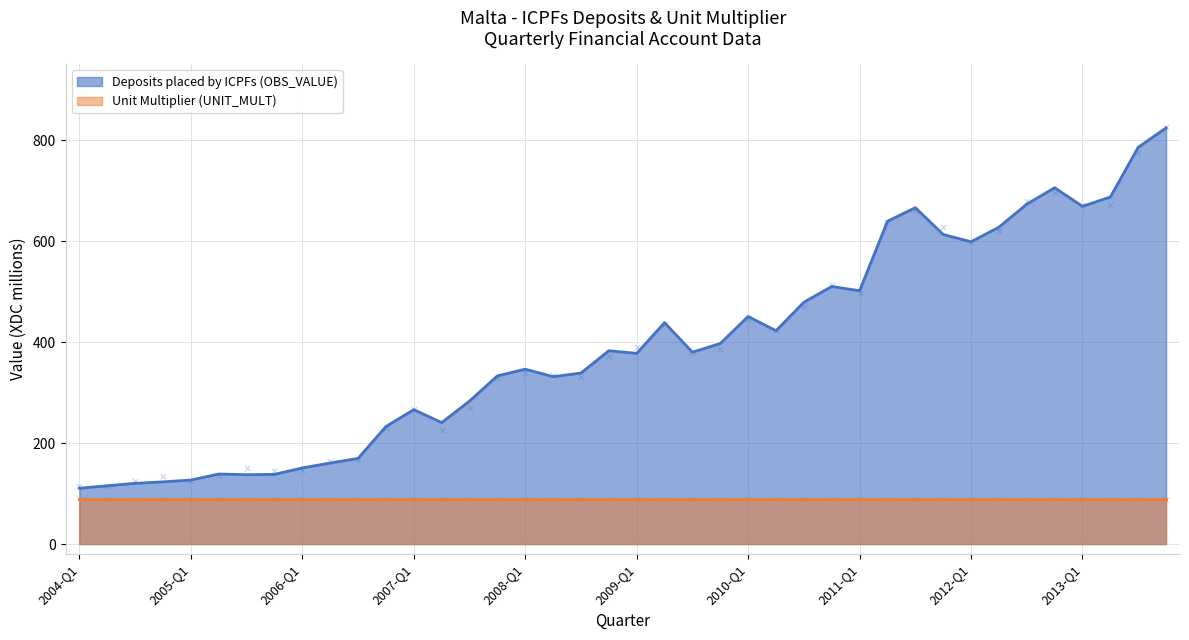

What is the change in value from 2006-Q4 to 2007-Q2?

+7.9